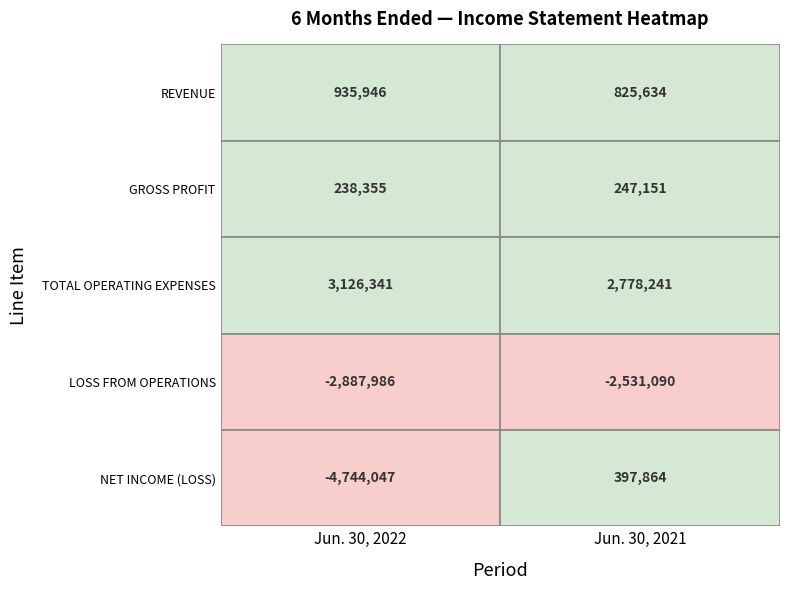

What is the difference between the TOTAL OPERATING EXPENSES values at Jun. 30, 2021 and Jun. 30, 2022?

348100